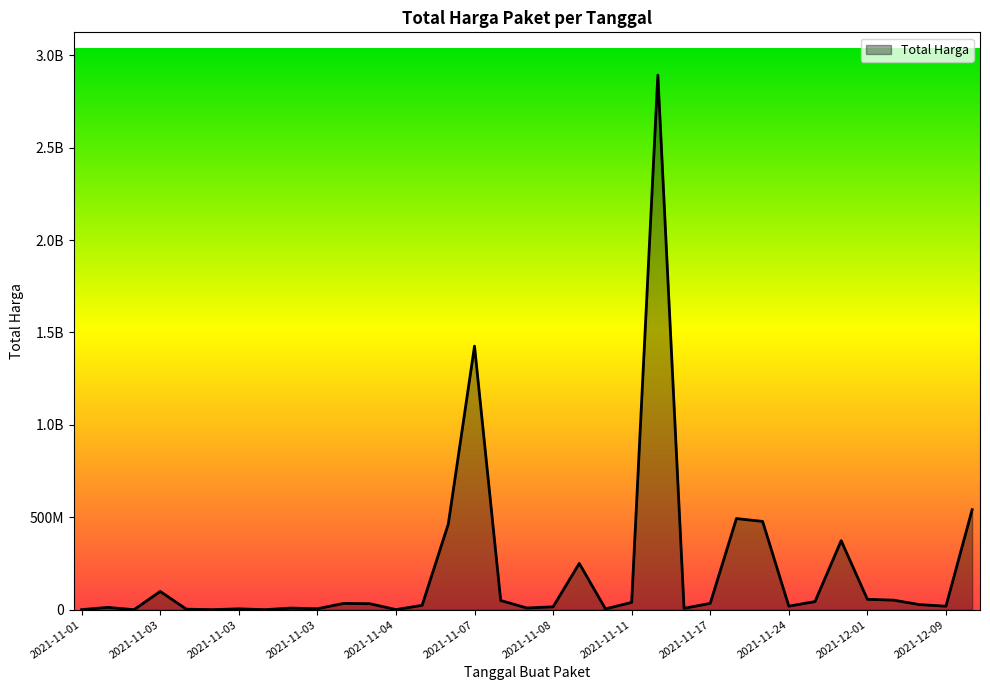

Does the chart have visible grid lines?

No